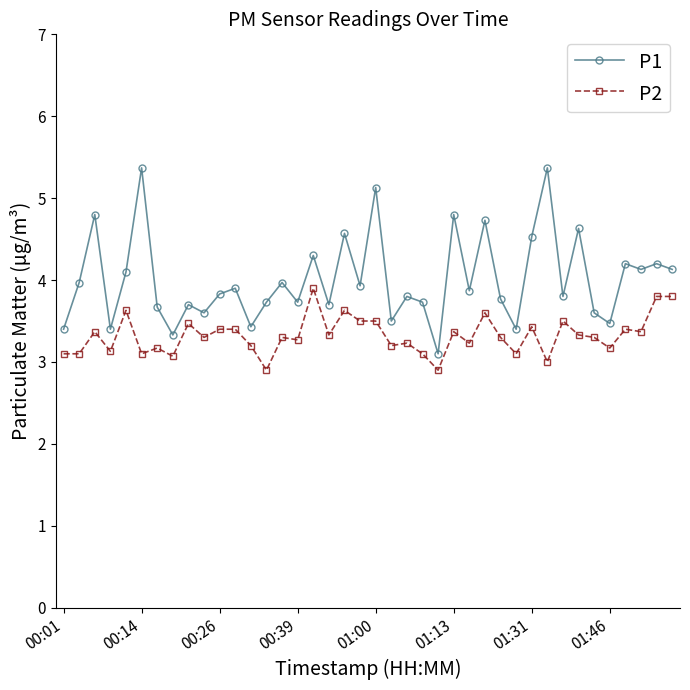

True or false: P1 and P2 cross at least once.

False